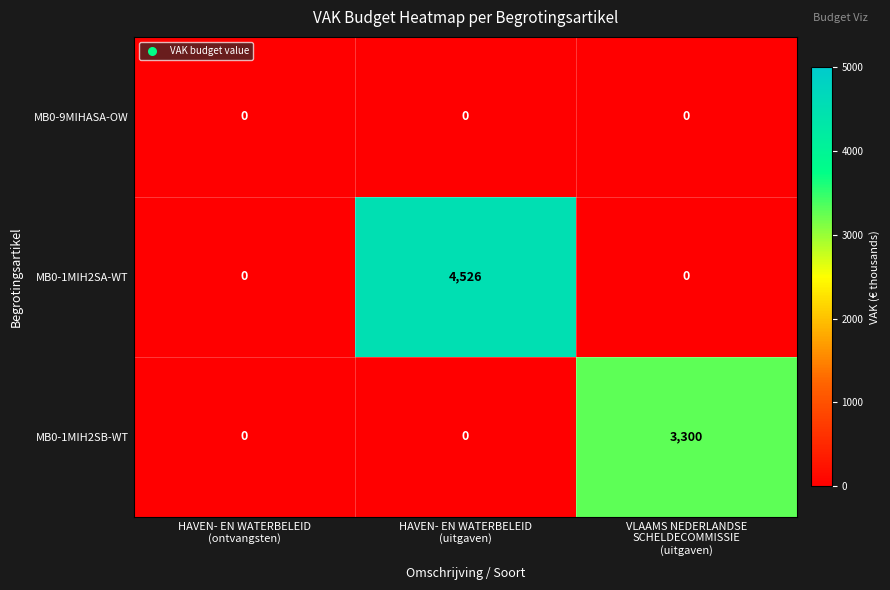

What is the sum of all MB0-1MIH2SB-WT values?

3300